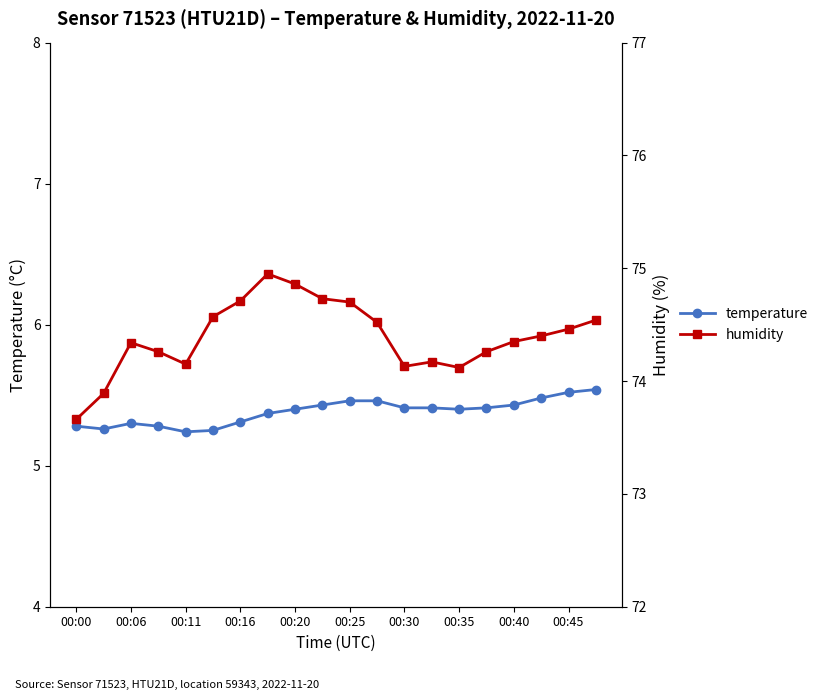

At how many categories does at least one series exceed 49?

20